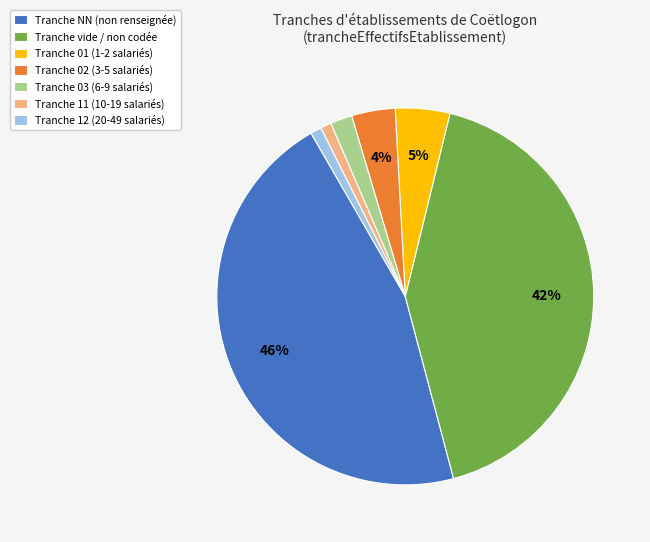

Is there any slice that represents more than half of the pie?

No